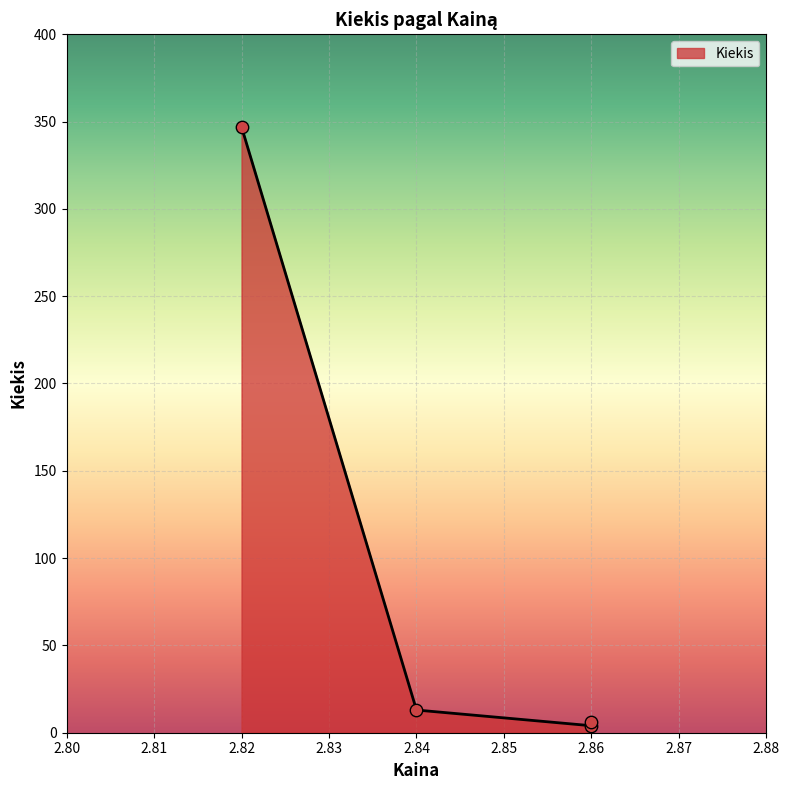

What is the ratio of the value at 2.82 to the value at 2.84?

26.7